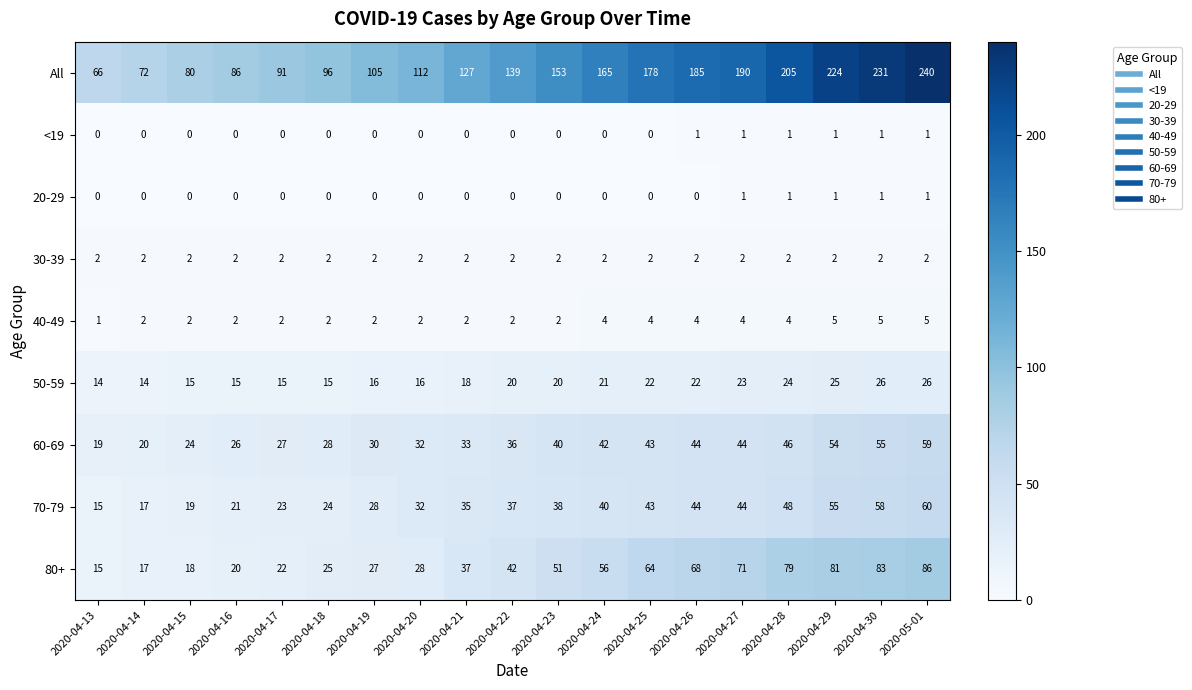

At which label is All closest to 153?

2020-04-23